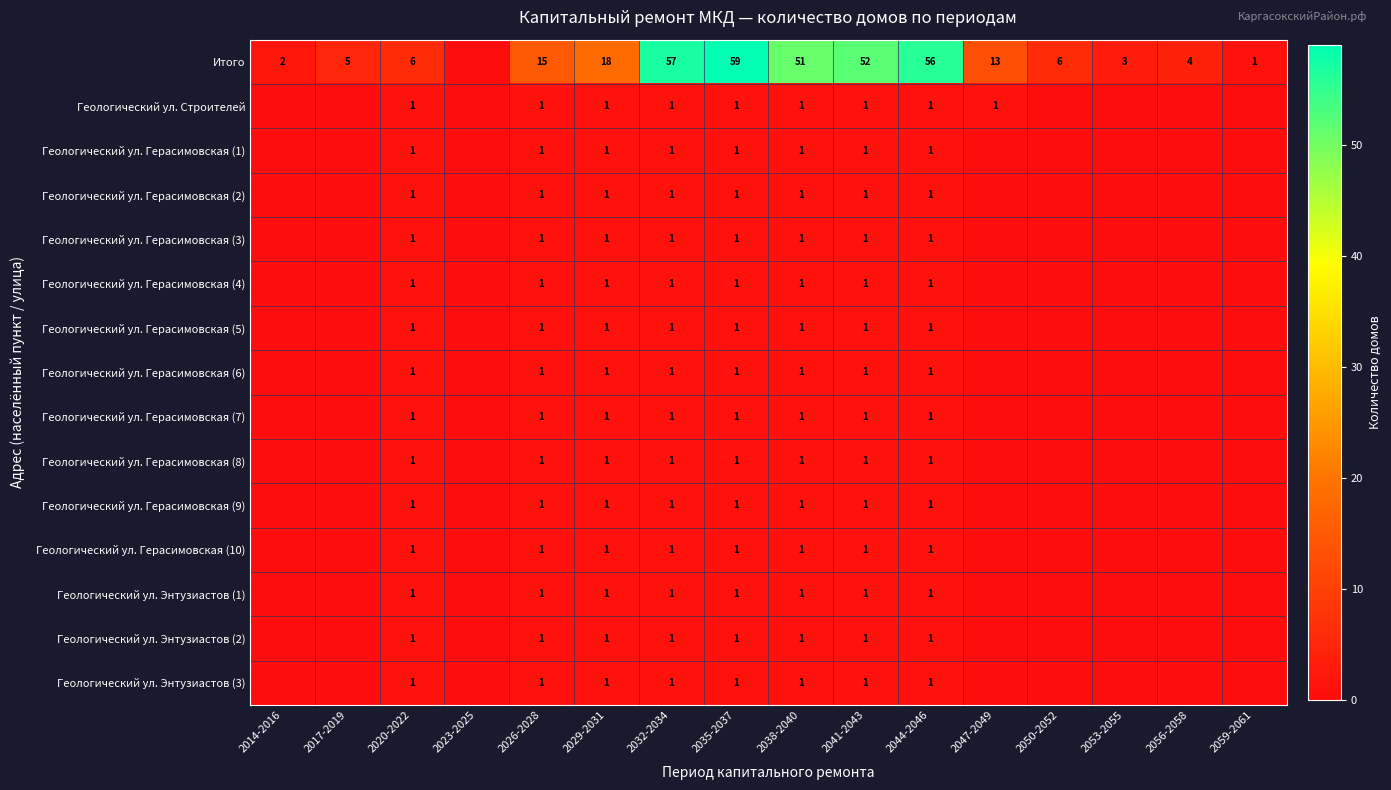

Which series changed the most between 2032-2034 and 2041-2043?

Итого